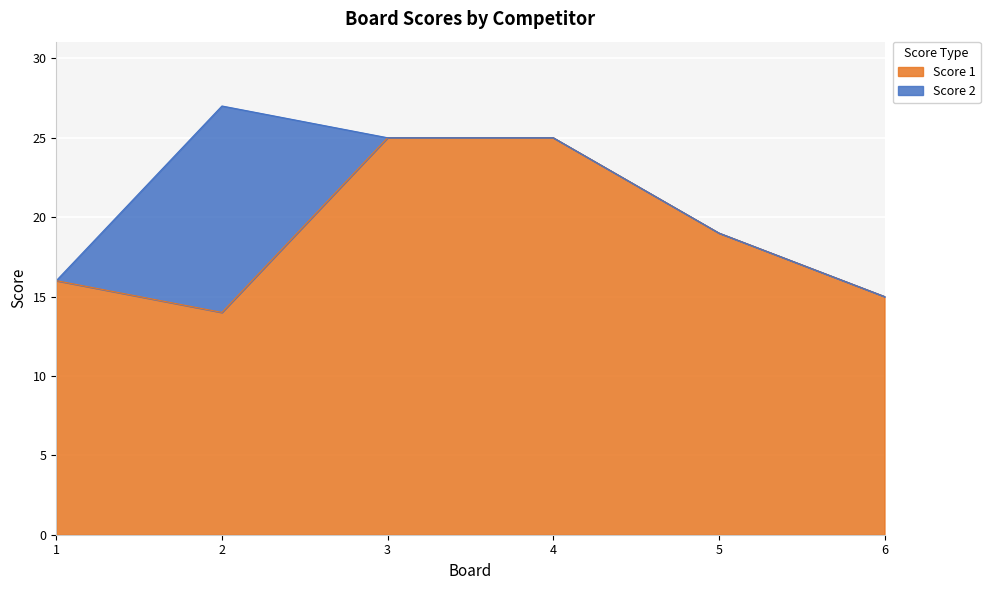

What is the ratio of the value at 3 to the value at 6?

1.7